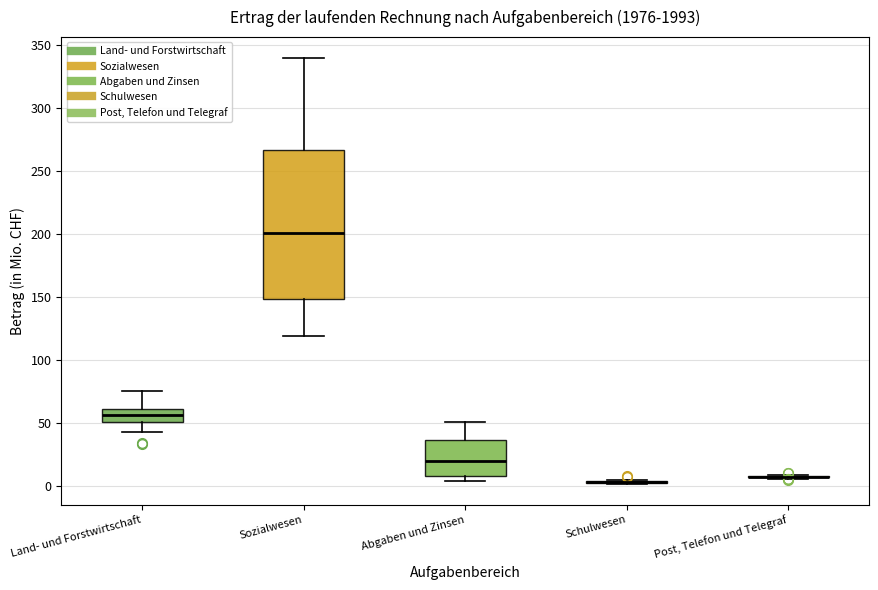

Which box is the tallest, from its lower edge to its upper edge?

Sozialwesen